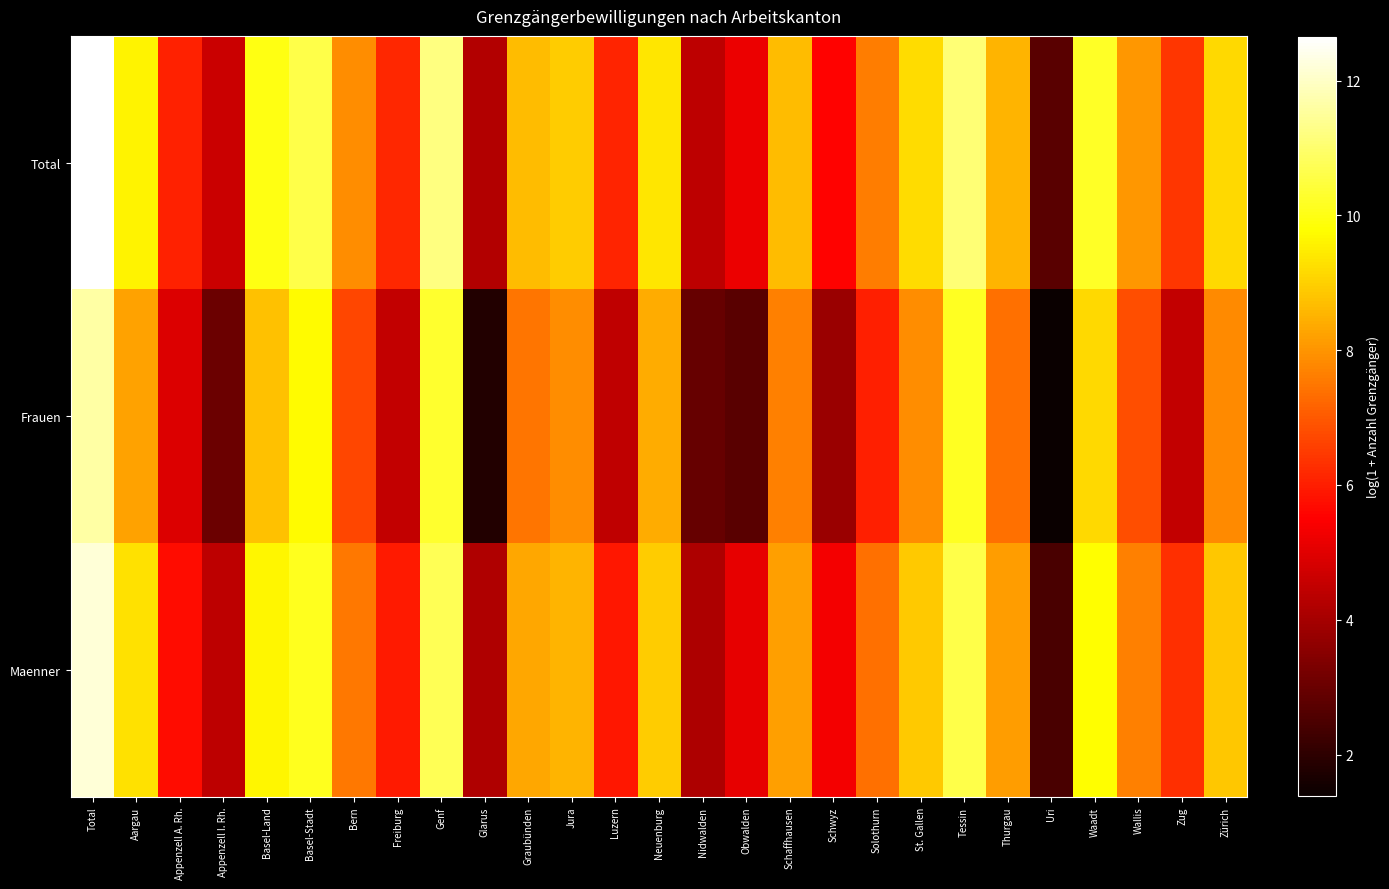

At which category does the chart reach its peak across all series?

Total